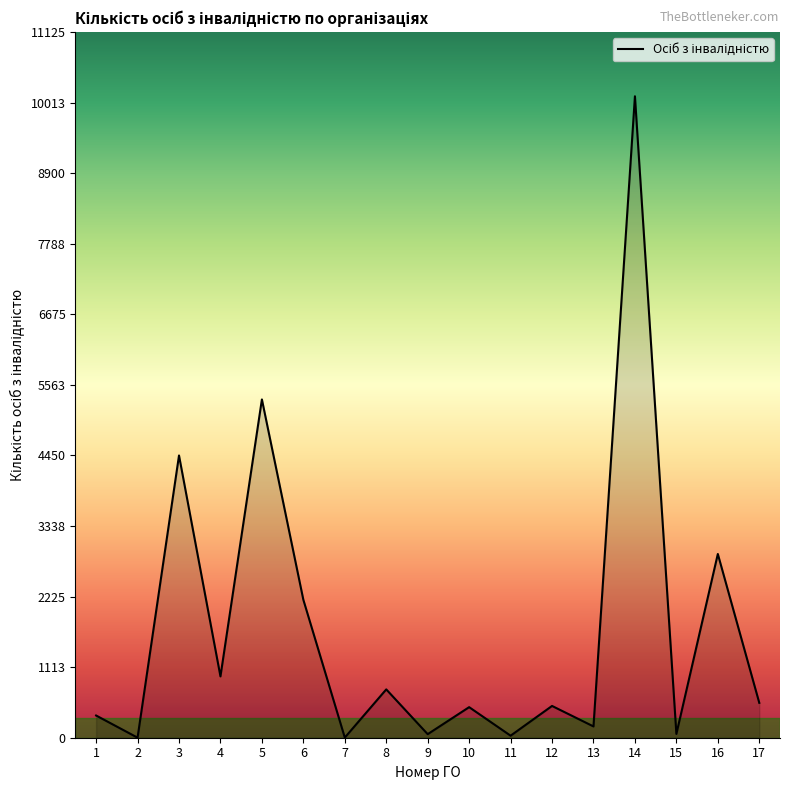

Approximately how many times larger is the value at 14 compared to 16?

3.5